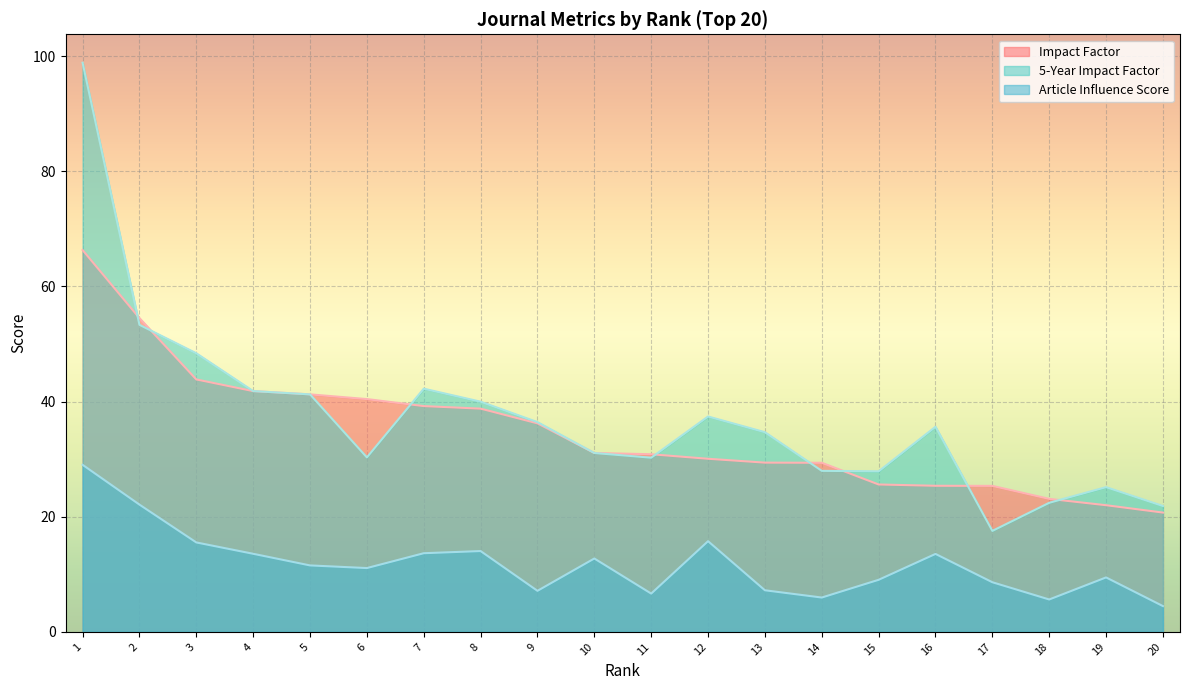

What is the maximum value shown in the chart?

98.8